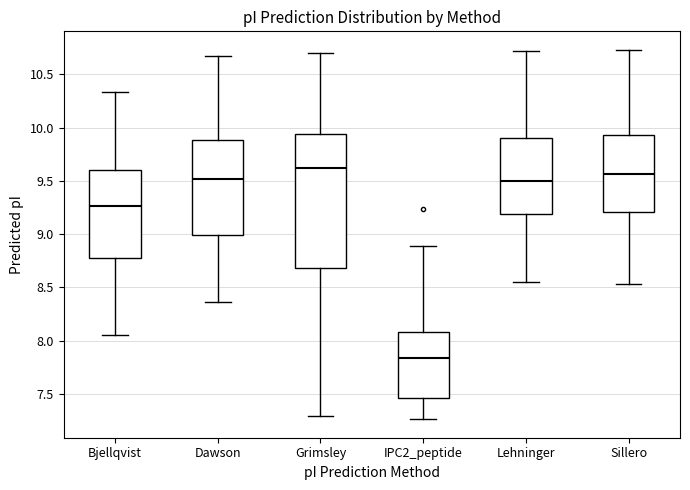

Reading left to right, transcribe this box plot: for each box, give where its median line is, the range the box spans, and where its two whiskers end, as read against the y-axis. The values are not printed on the chart, so give them approximately, as read against the axis.

Bjellqvist: median 9.25, box 8.80 to 9.60, whiskers 8.05 to 10.35
Dawson: median 9.50, box 9.00 to 9.90, whiskers 8.35 to 10.65
Grimsley: median 9.60, box 8.70 to 9.95, whiskers 7.30 to 10.70
IPC2_peptide: median 7.85, box 7.45 to 8.10, whiskers 7.25 to 8.90
Lehninger: median 9.50, box 9.20 to 9.90, whiskers 8.55 to 10.70
Sillero: median 9.55, box 9.20 to 9.95, whiskers 8.55 to 10.75